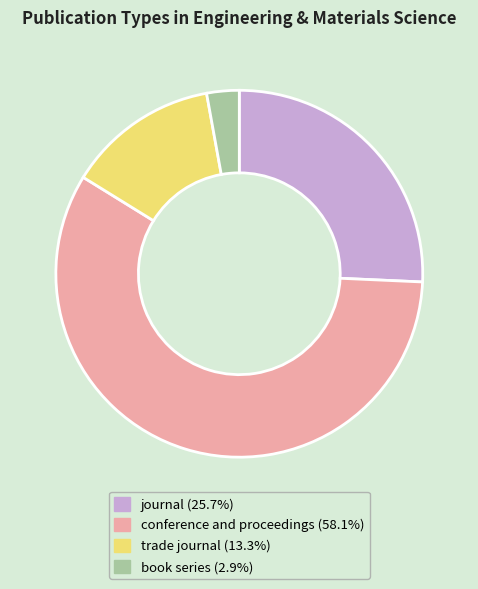

Is trade journal the majority of the pie?

No